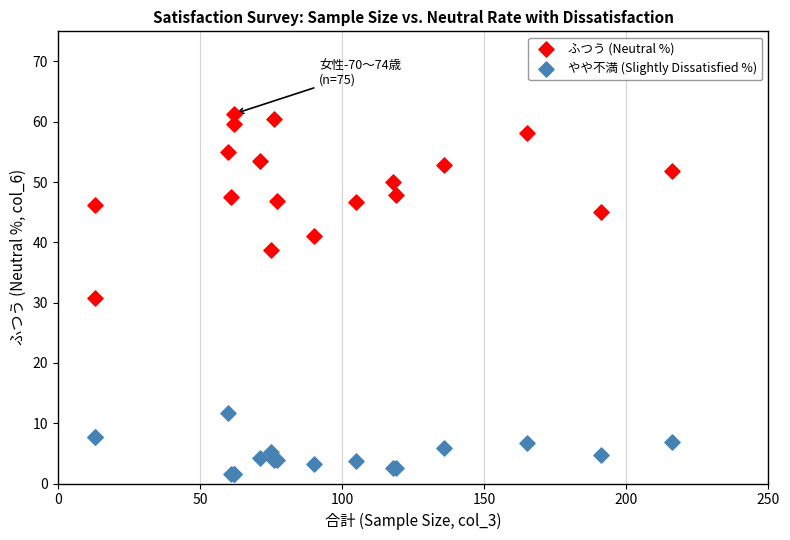

Which series reaches the maximum Y coordinate?

ふつう (Neutral %)